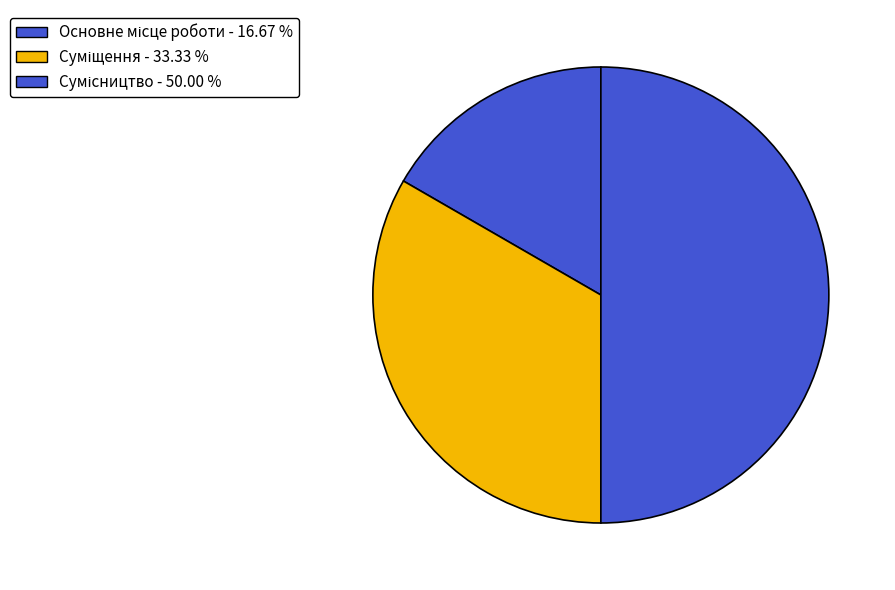

Between Основне місце роботи and Сумісництво, which is larger?

Сумісництво